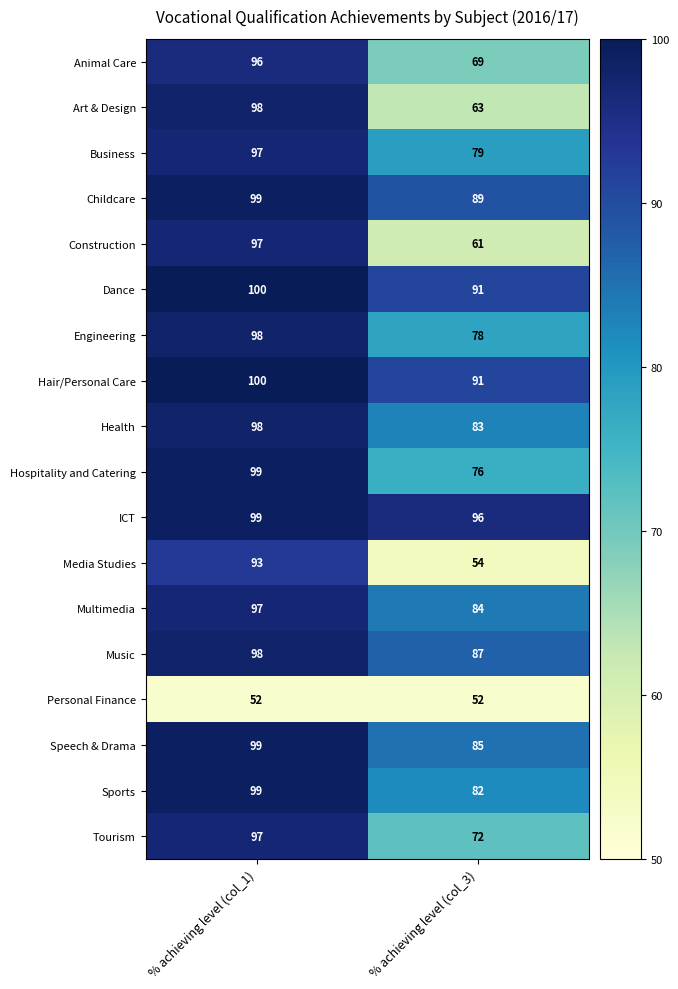

True or false: Construction has a value of 86 at % achieving level (col_3).

False